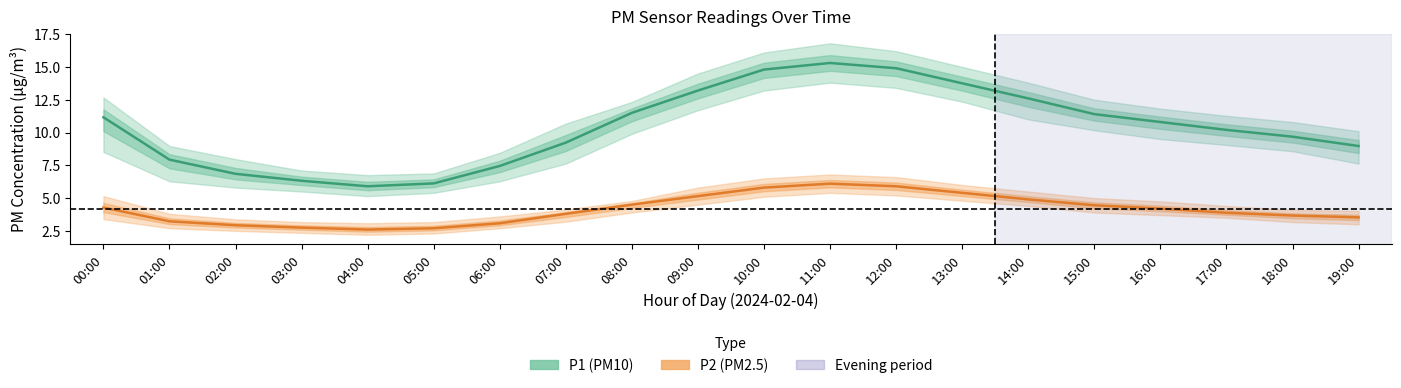

Does the chart have visible grid lines?

No